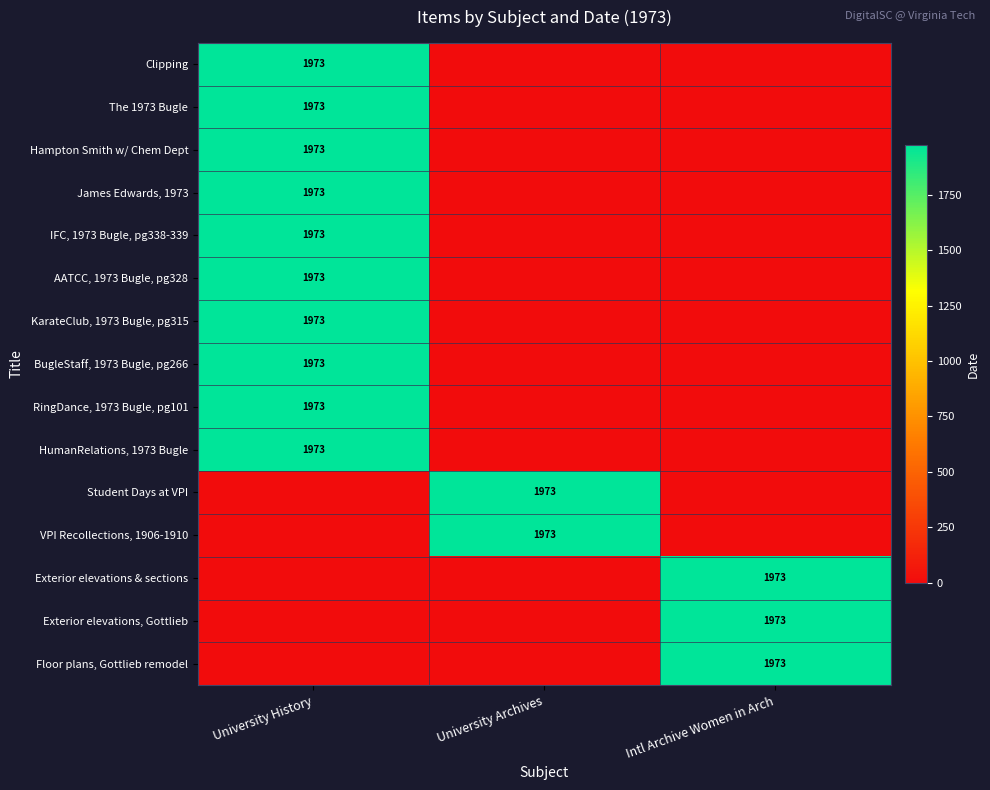

True or false: The 1973 Bugle has a value of 3279 at University History.

False